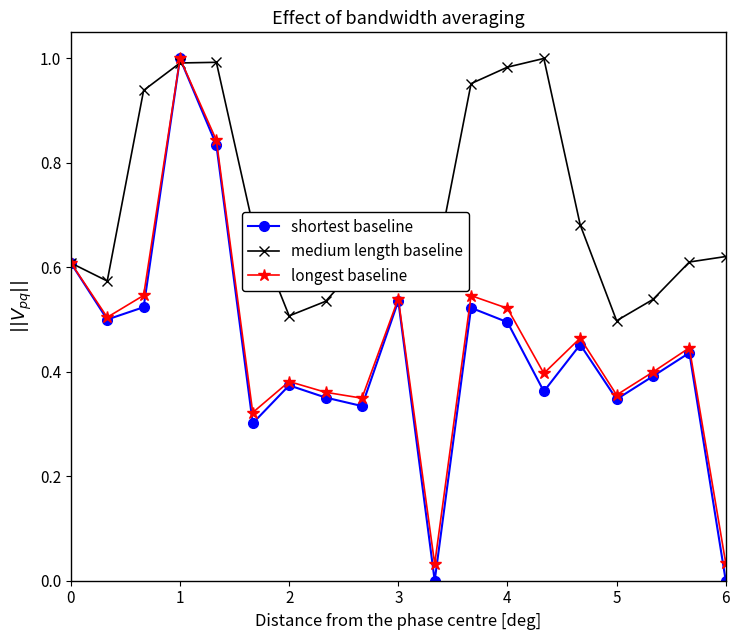

Which series has the largest total across all categories?

medium length baseline